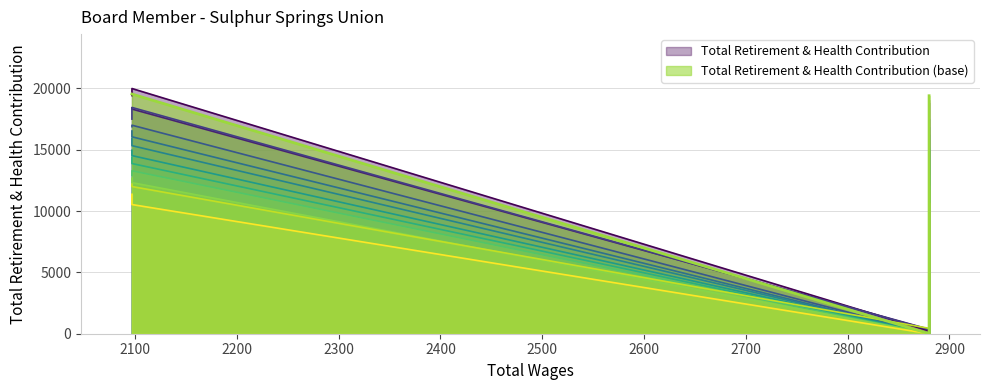

Rank the categories by value from highest to lowest.

2097.0, 2097.0, 2880.0, 2880.0, 2880.0